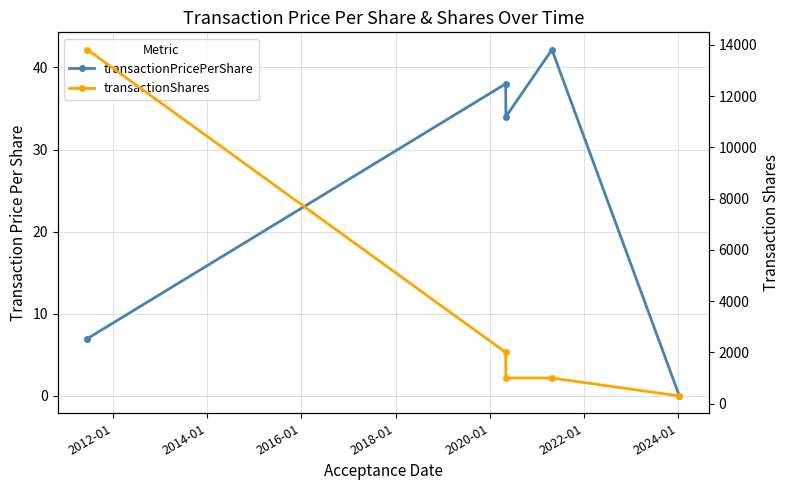

Which series has the largest total across all categories?

transactionShares